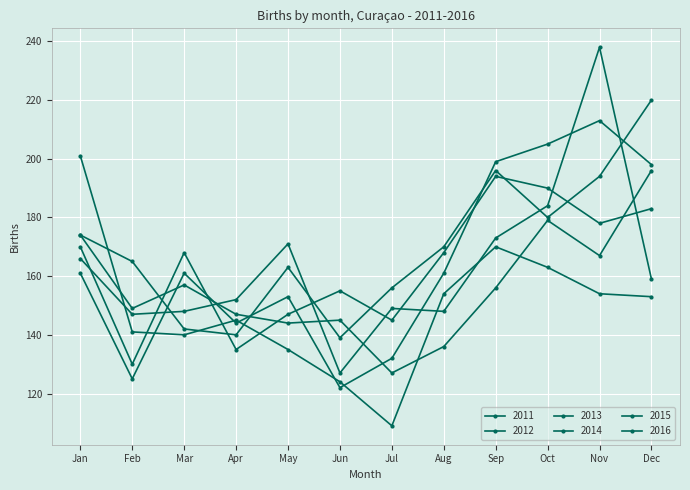

How many lines are shown in the chart?

6